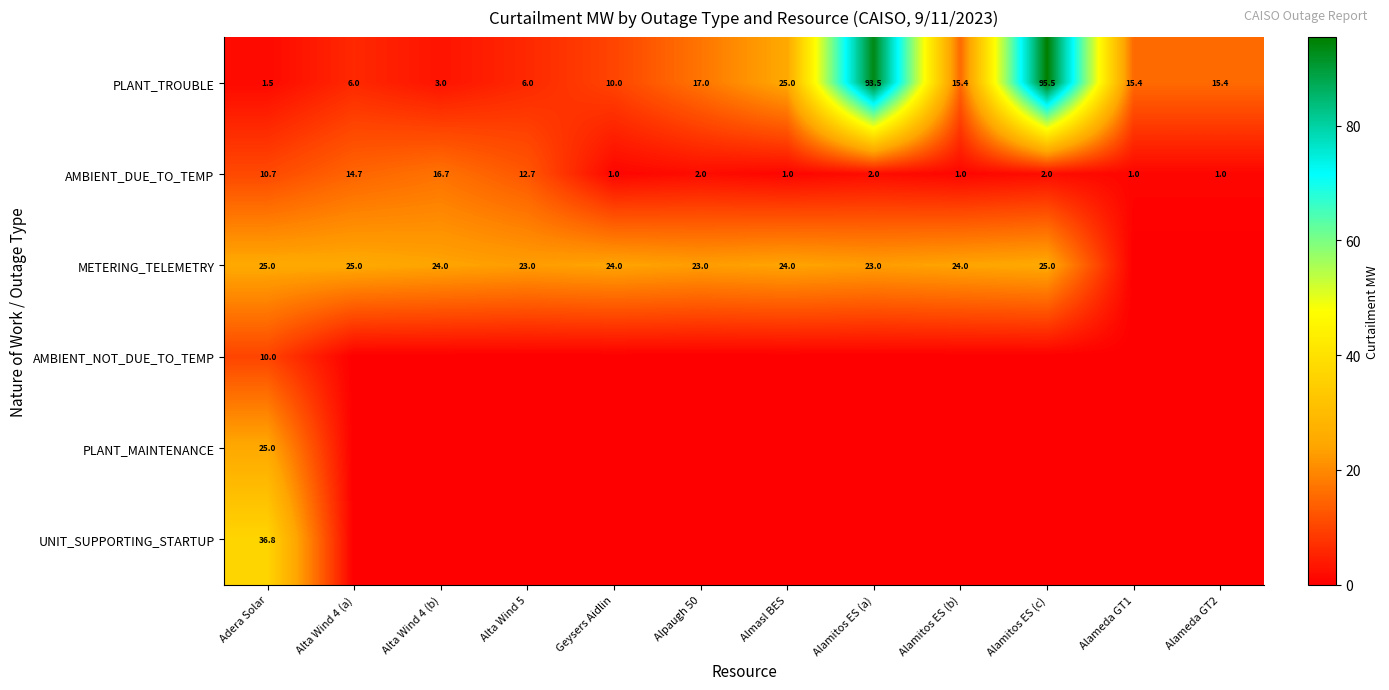

The value of PLANT_TROUBLE at Almasl BES is 25.0. True or false?

True